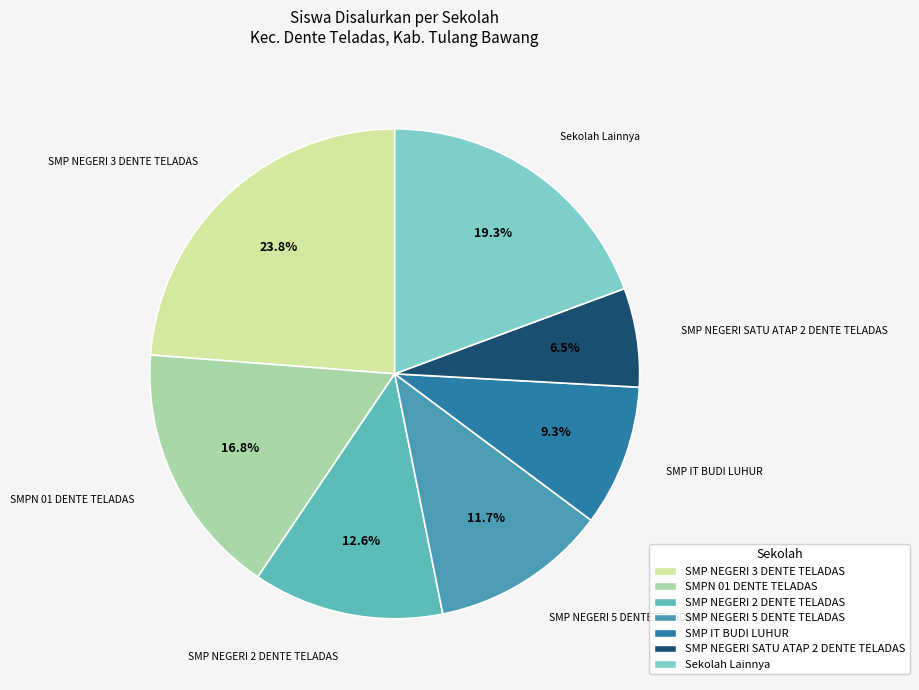

Count the number of slices in the pie.

7